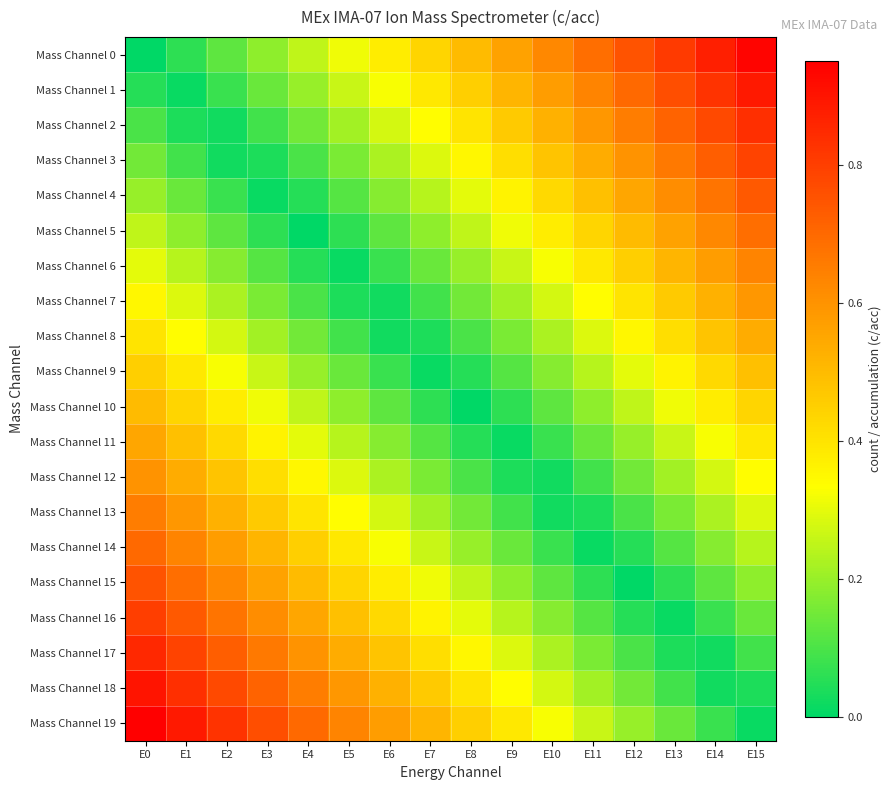

At which category is the sum across all series the highest?

E0